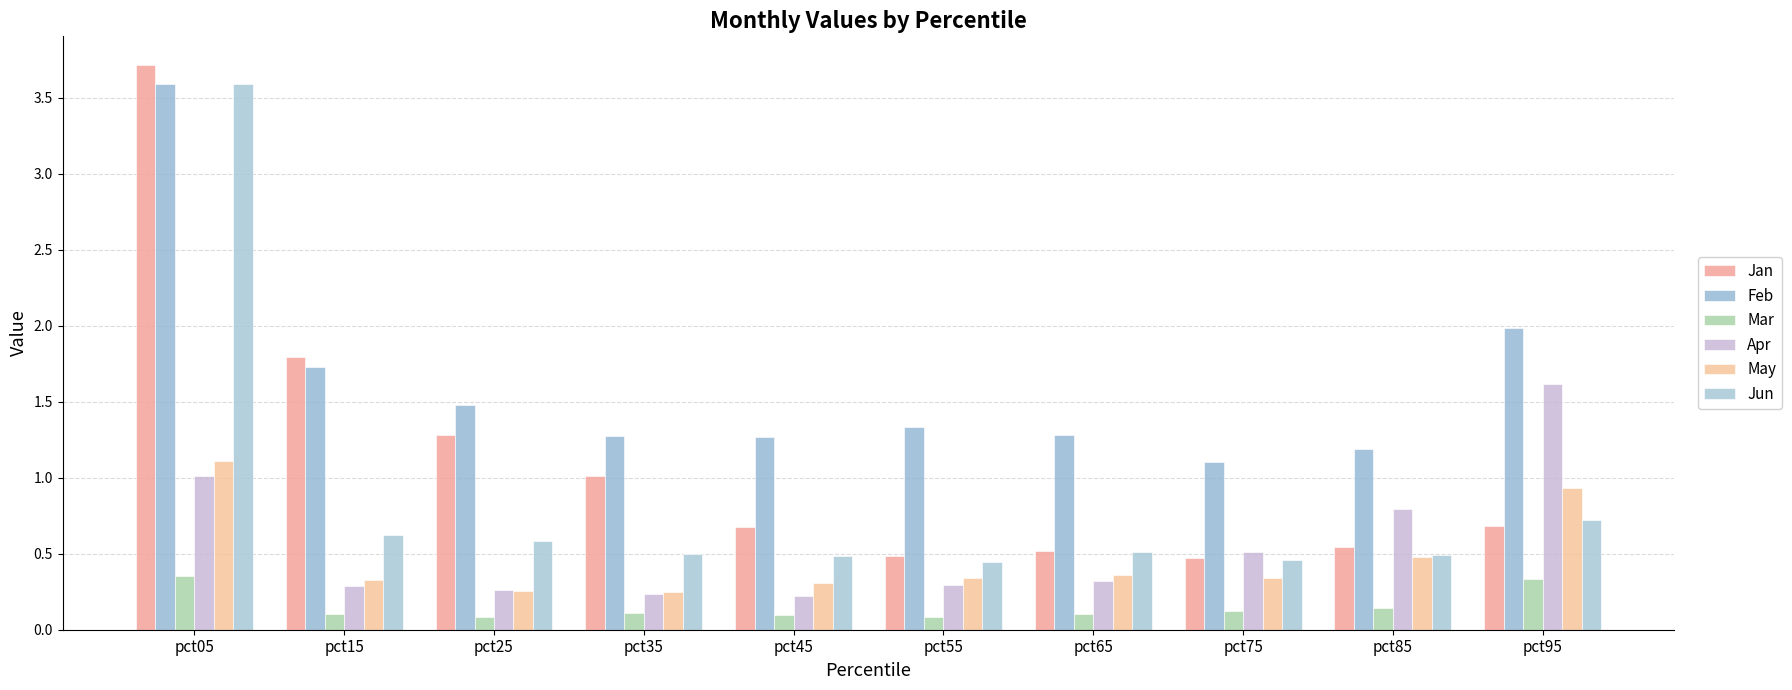

At how many categories does at least one series exceed 2?

1